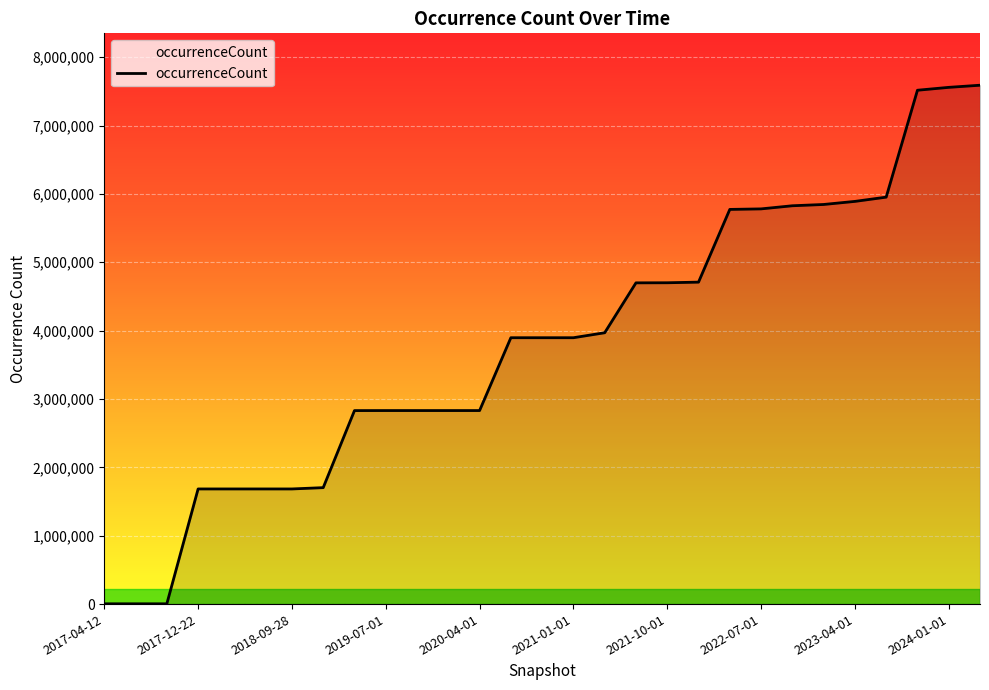

What is the greatest value displayed?

7589214